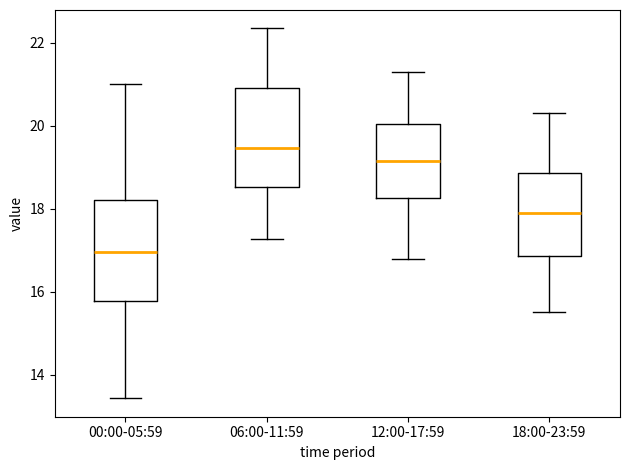

Which box has the lowest median line?

00:00-05:59